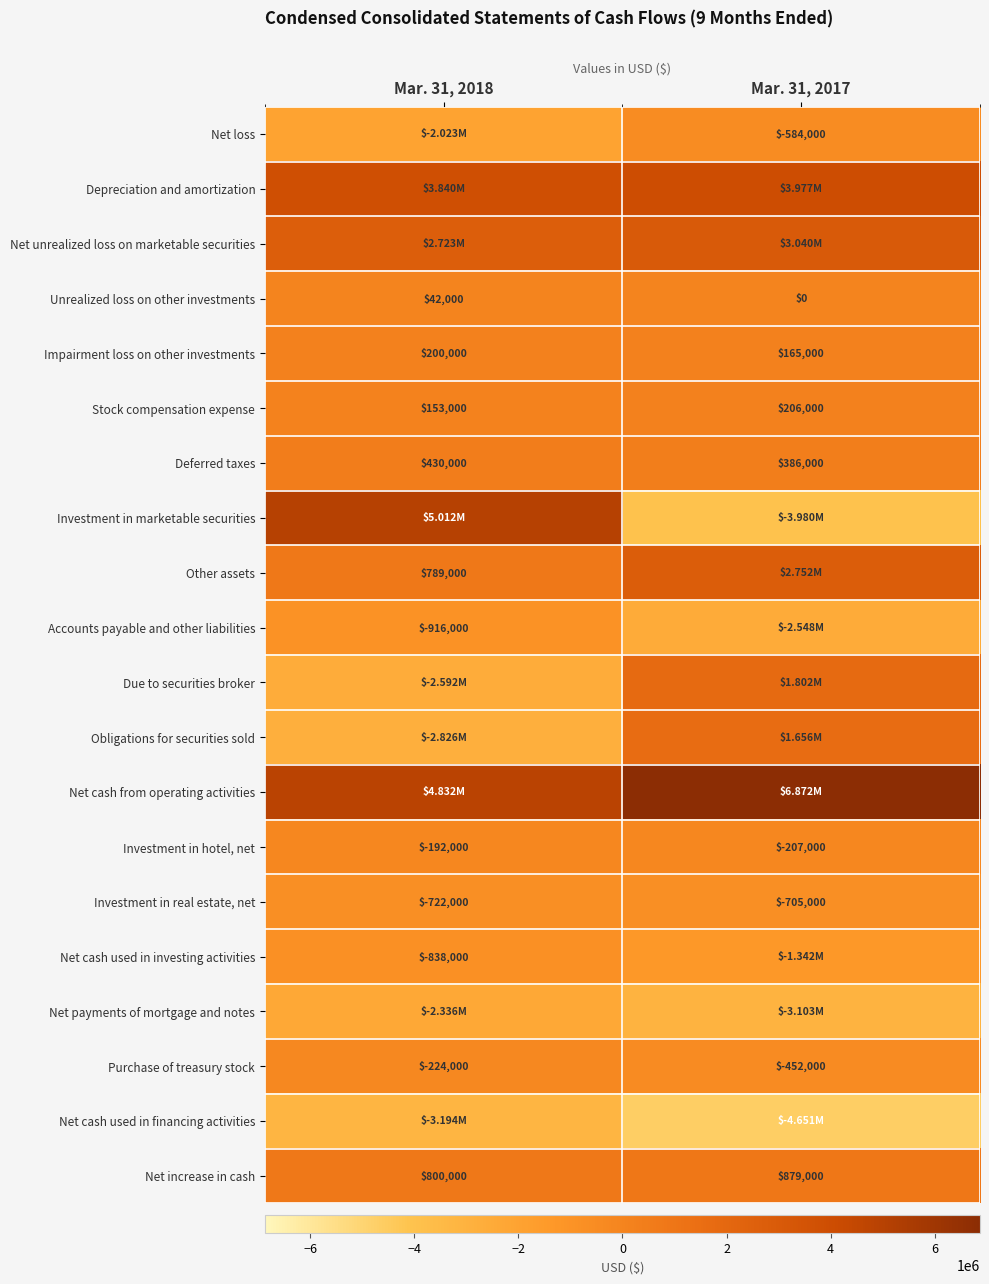

Count the Net increase in cash values in the range 800000 to 879000.

2